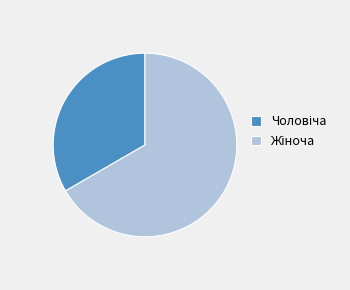

Does any single category account for the majority?

Yes